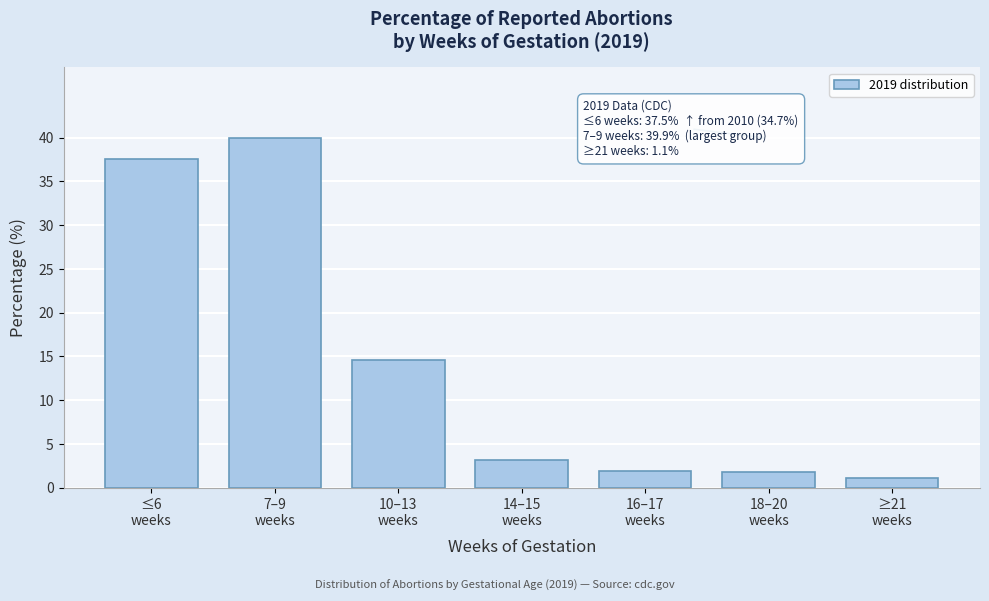

What is the average value?

14.3